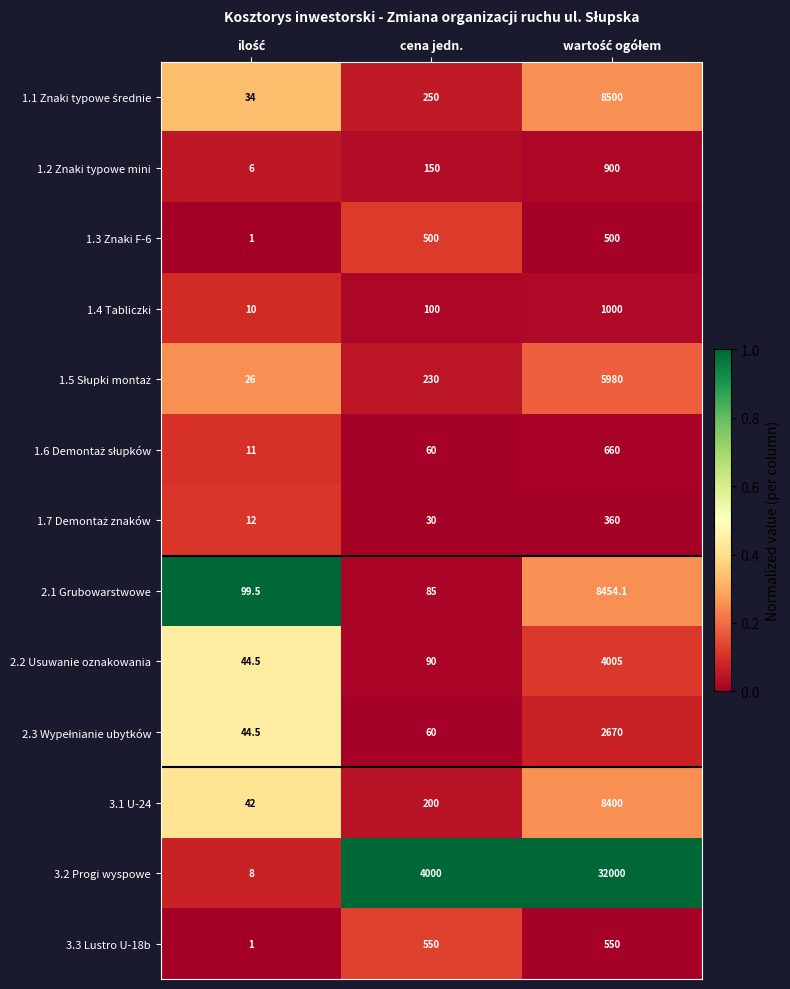

What is the highest value of the 3.1 U-24 series?

8400.0